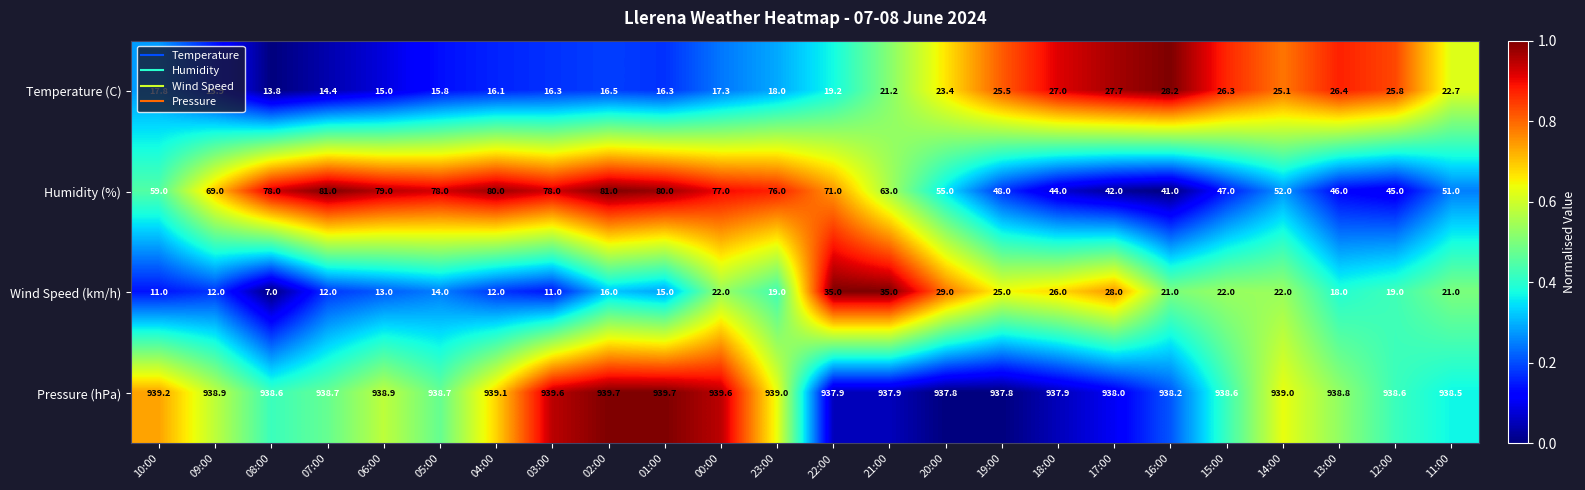

What is the sum of all Temperature (C) values?

491.7